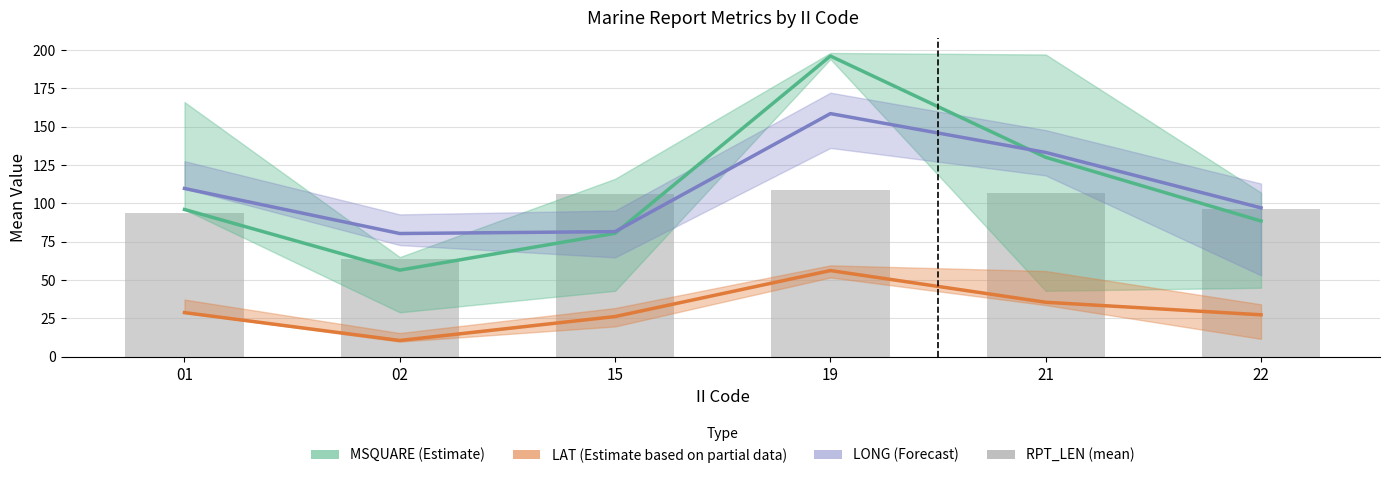

Which label corresponds to the smallest value in the chart?

02